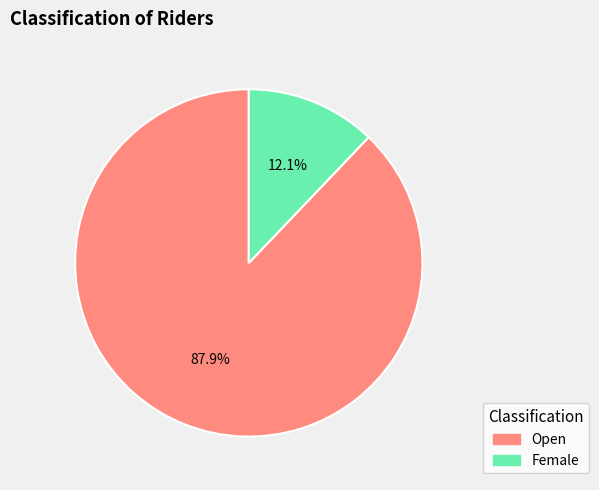

What portion of the pie excludes Female?

87.9%